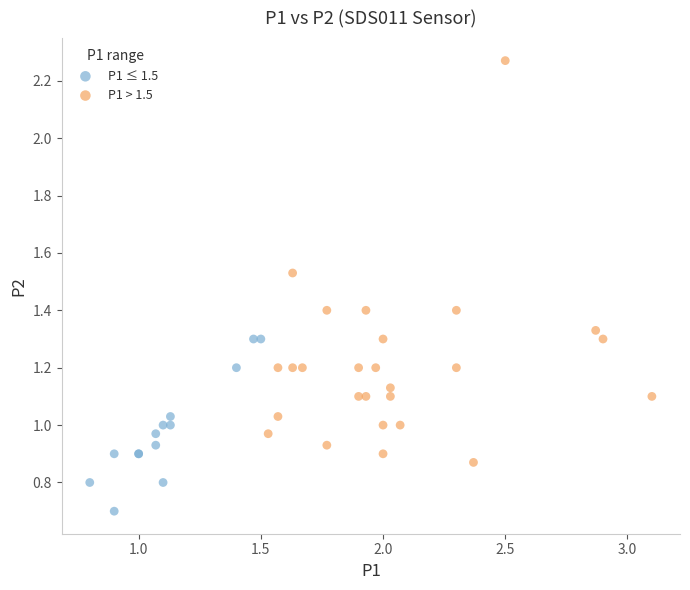

Which series contains the highest Y value?

P1 > 1.5